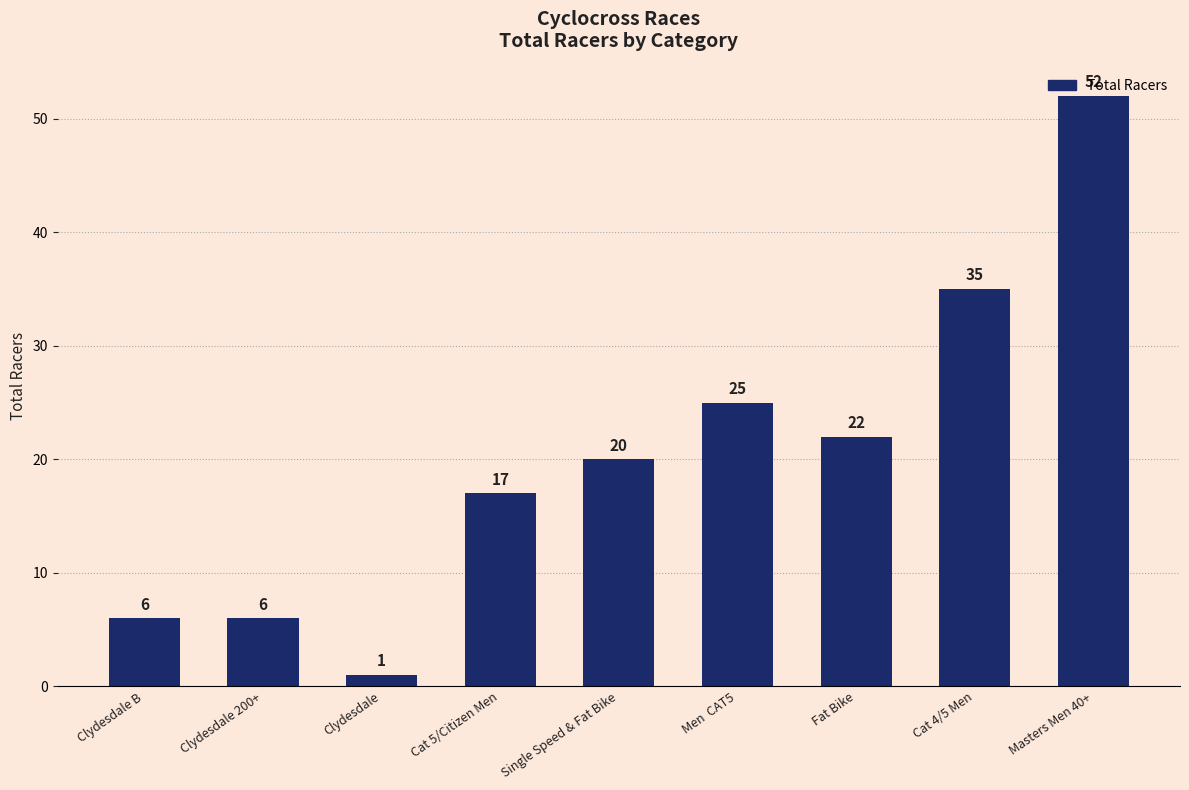

At which label is the value closest to 26?

Men  CAT5